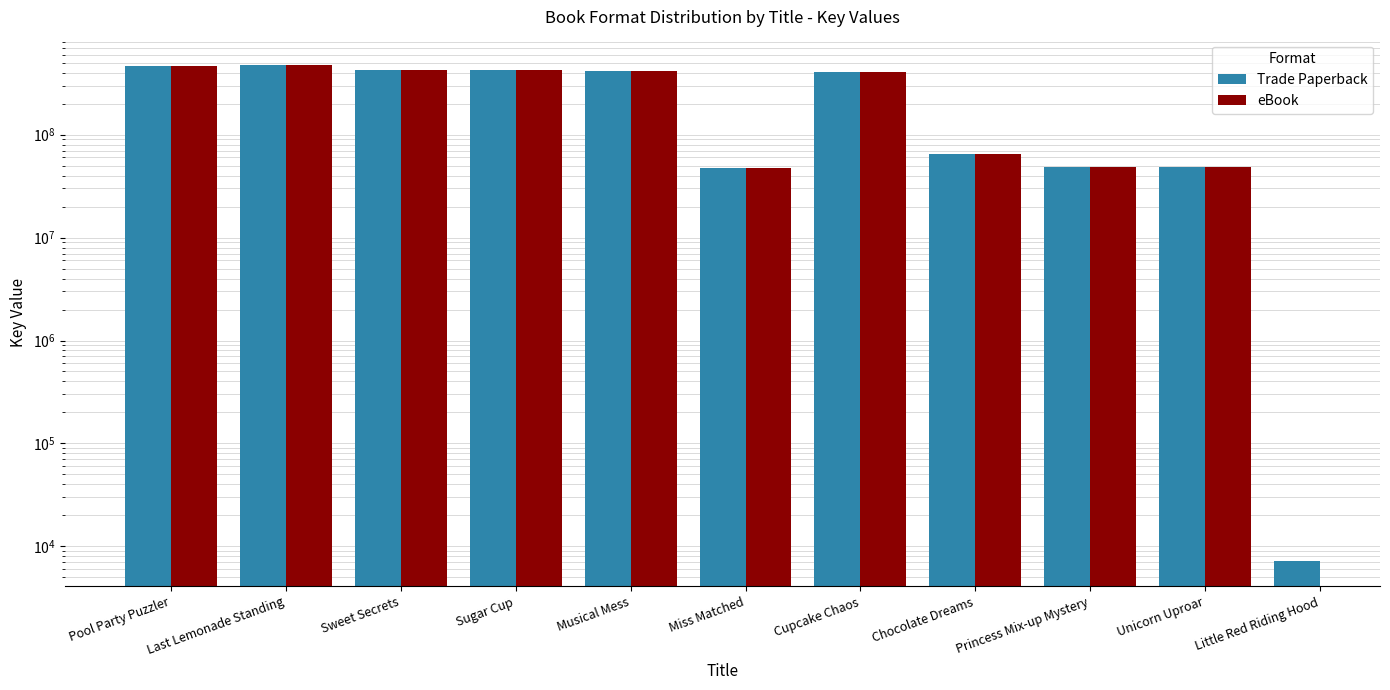

What is the lowest value of the Trade Paperback series?

7165.0